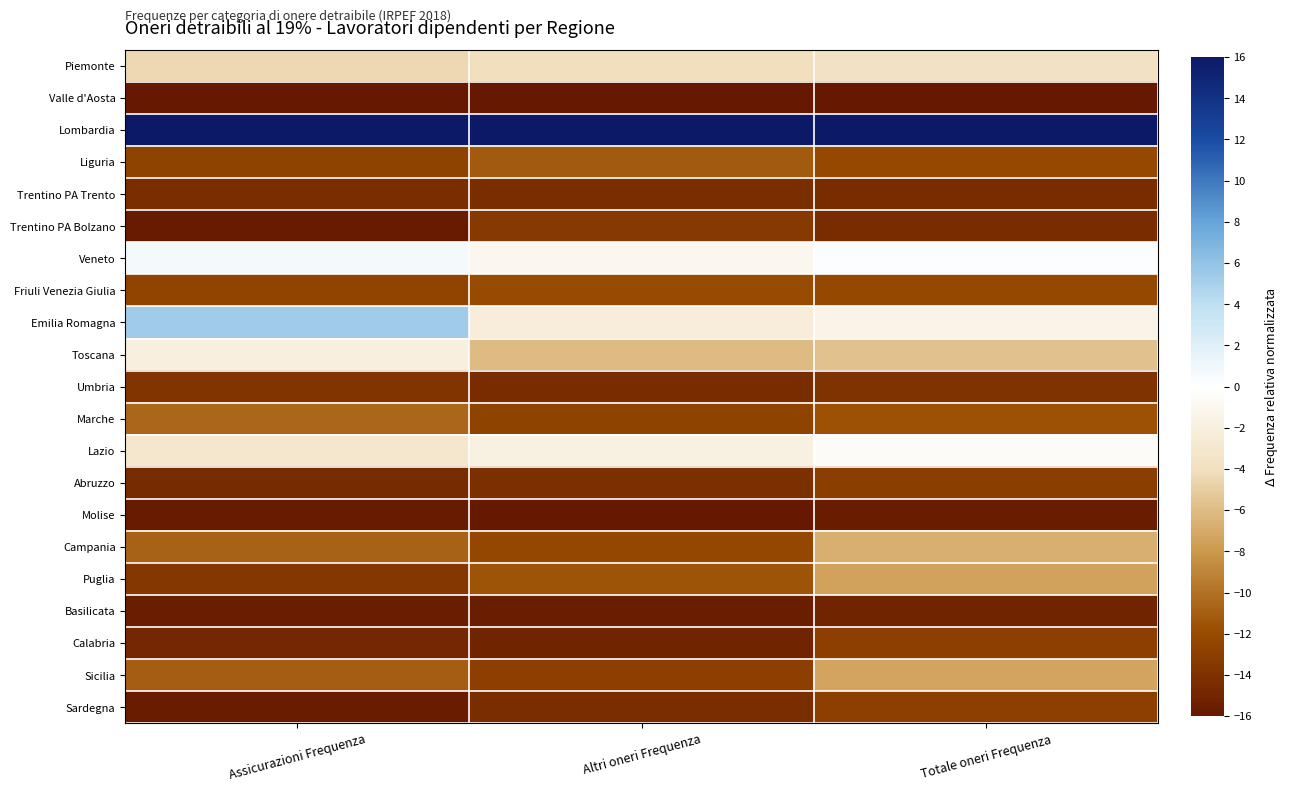

Which series changed the most between Assicurazioni Frequenza and Altri oneri Frequenza?

Emilia Romagna